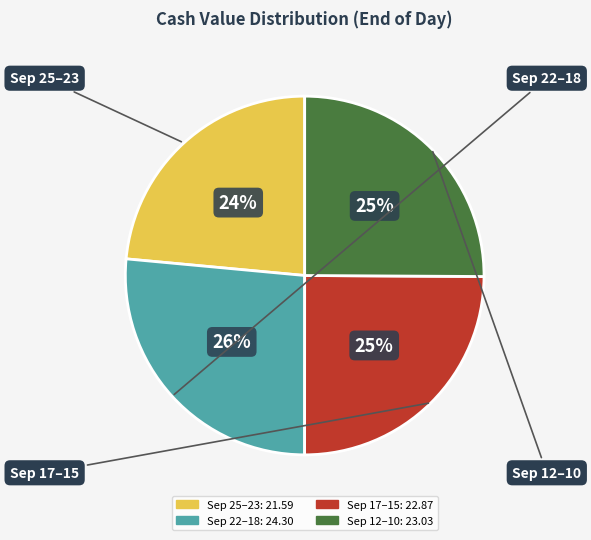

Is there any slice that represents more than half of the pie?

No